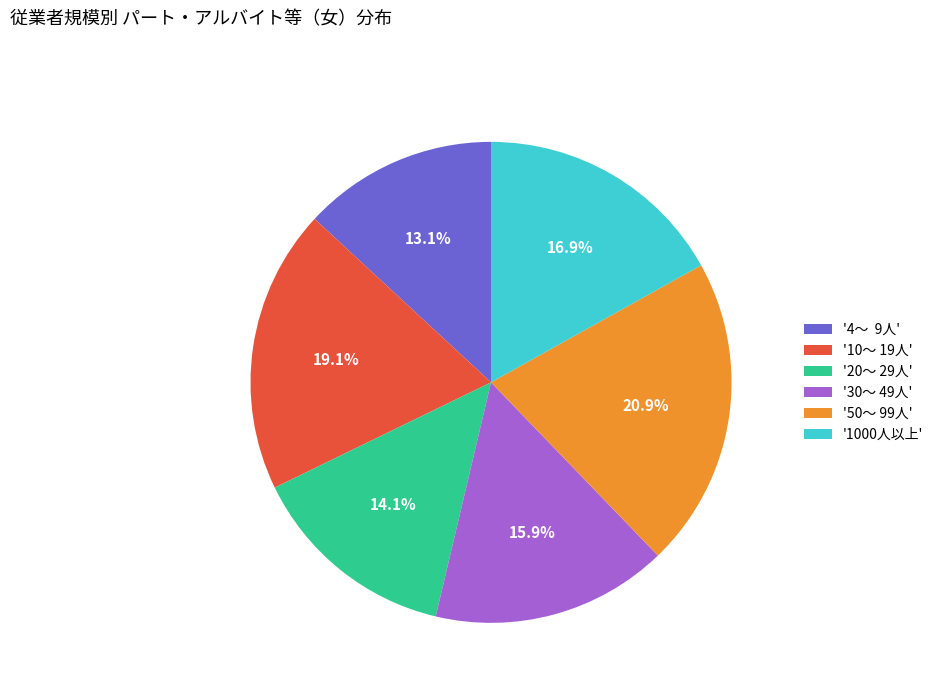

How many slices are in this pie chart?

6